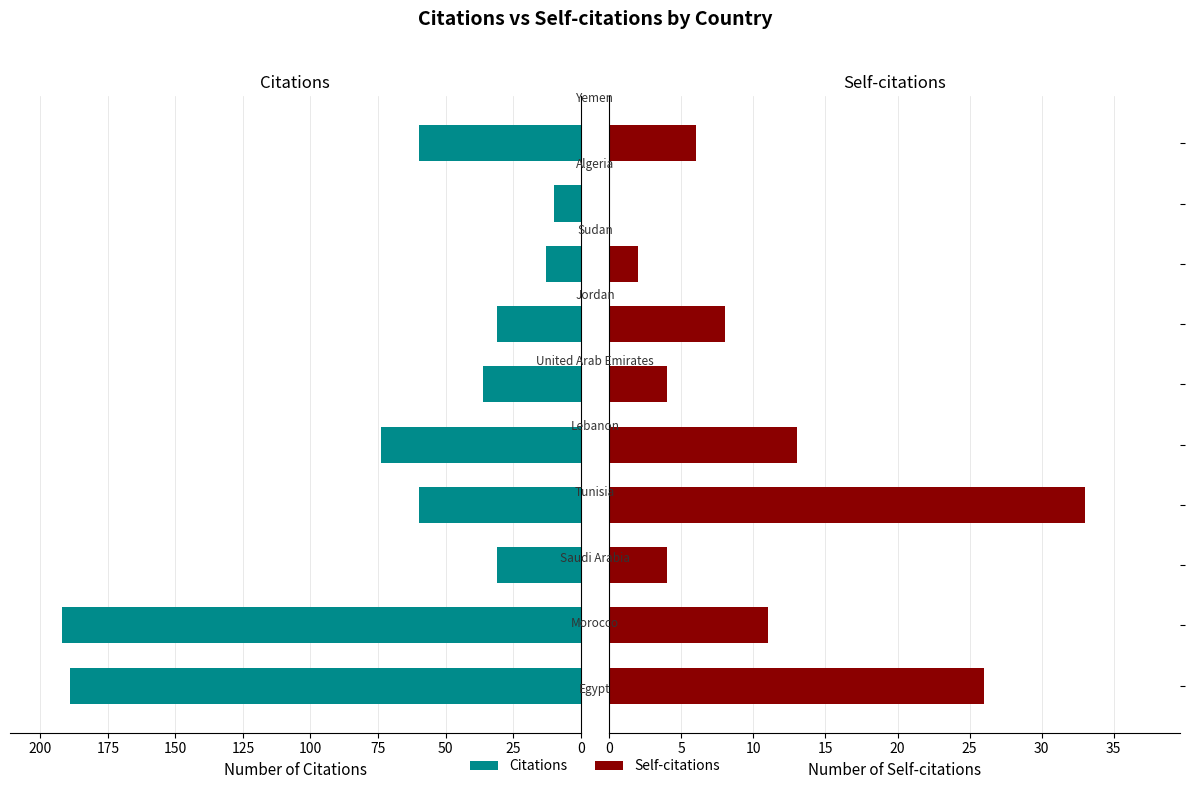

Which series has the largest range (max minus min)?

Citations